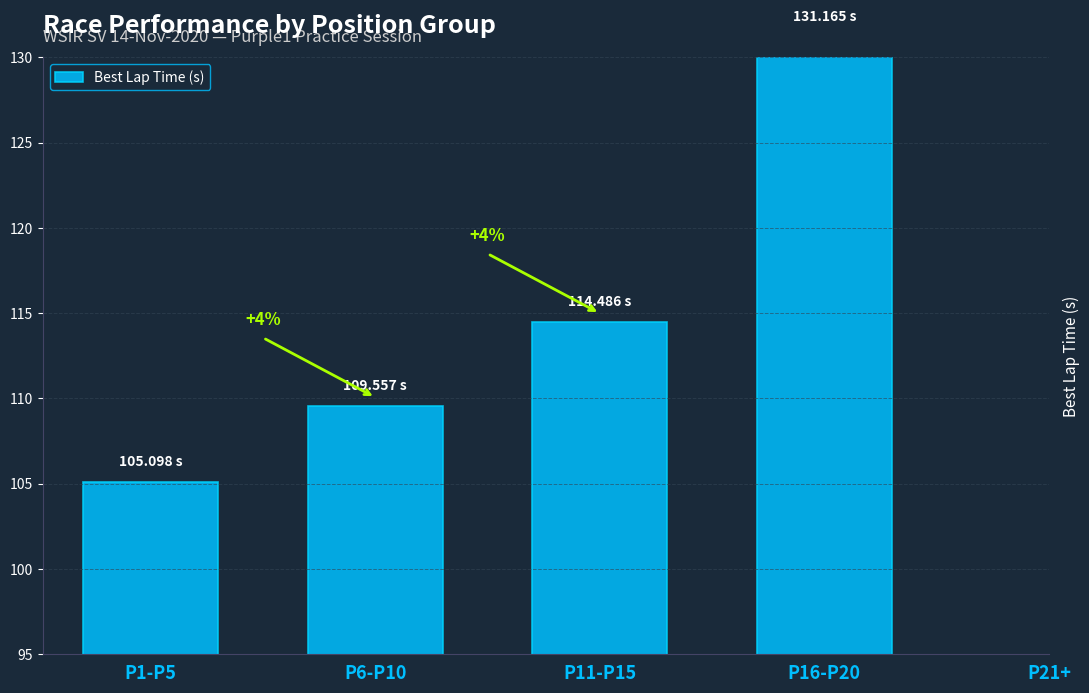

What is the maximum value shown in the chart?

131.2